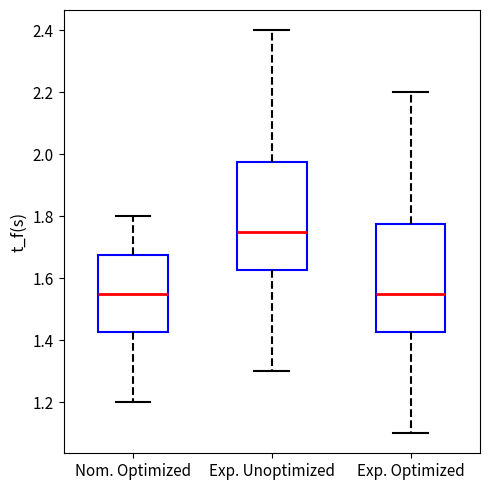

Where is the lower edge of the box for Exp. Unoptimized on the y-axis? The values are not printed on the chart, so give them approximately, as read against the axis.

1.62